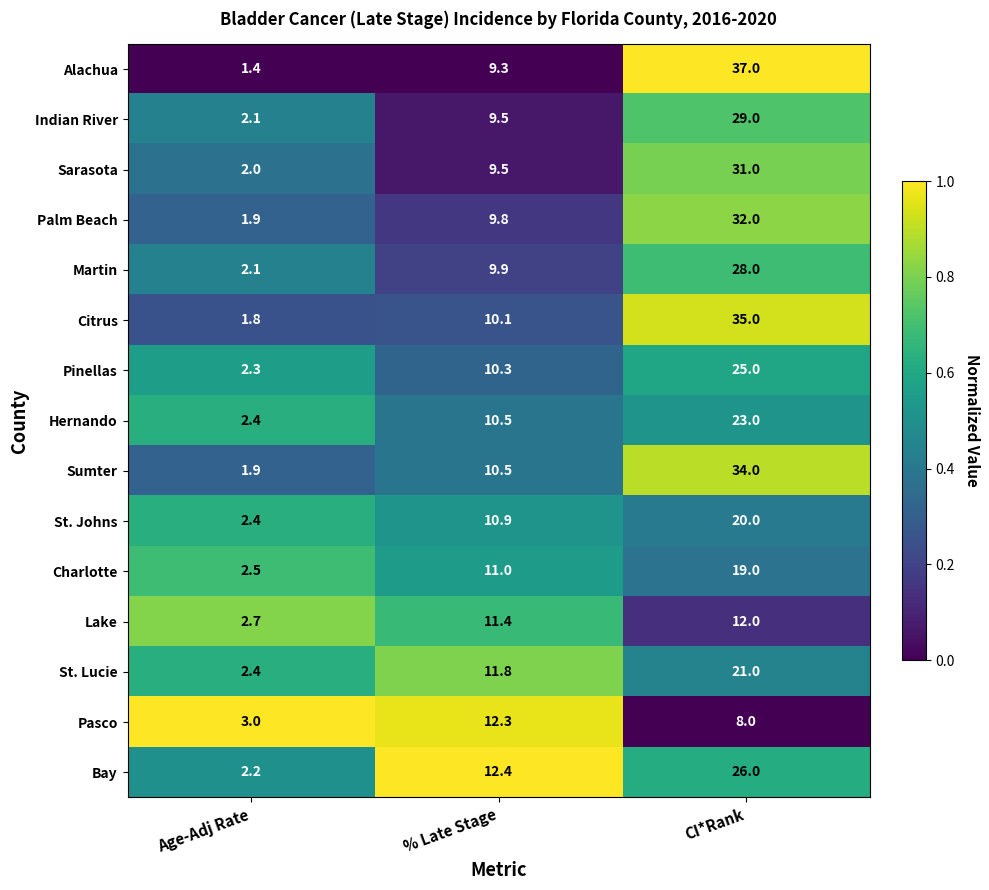

The Martin series shows 46.4 at CI*Rank. True or false?

False